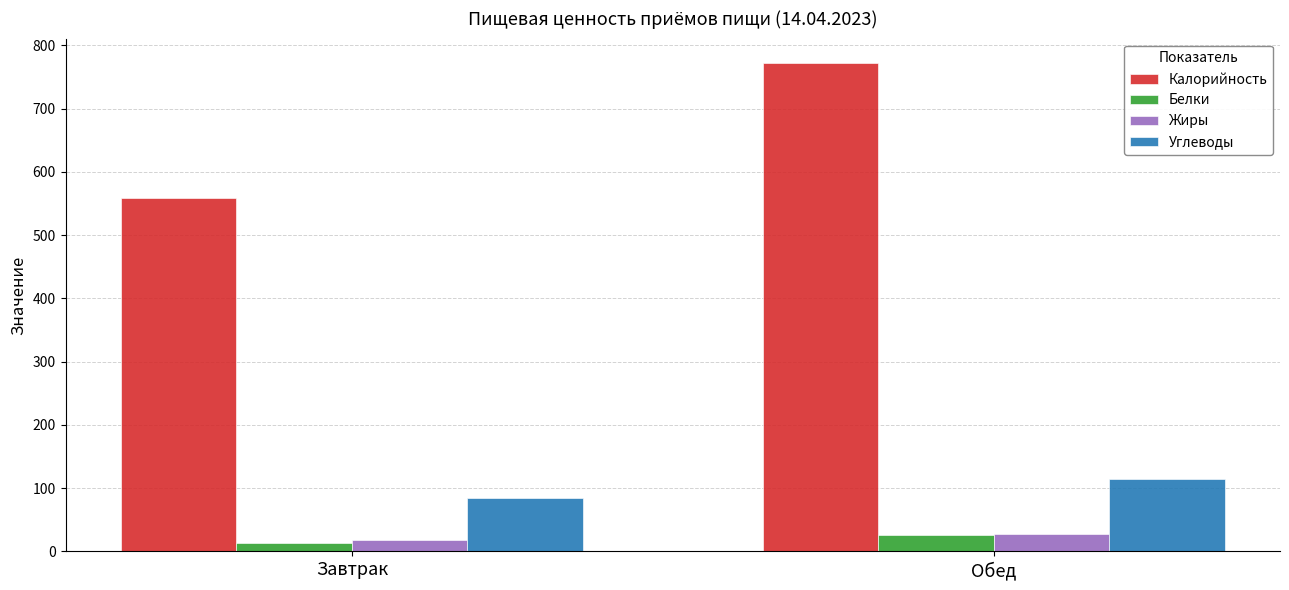

What is the label of the 2nd bar from the left?

Обед